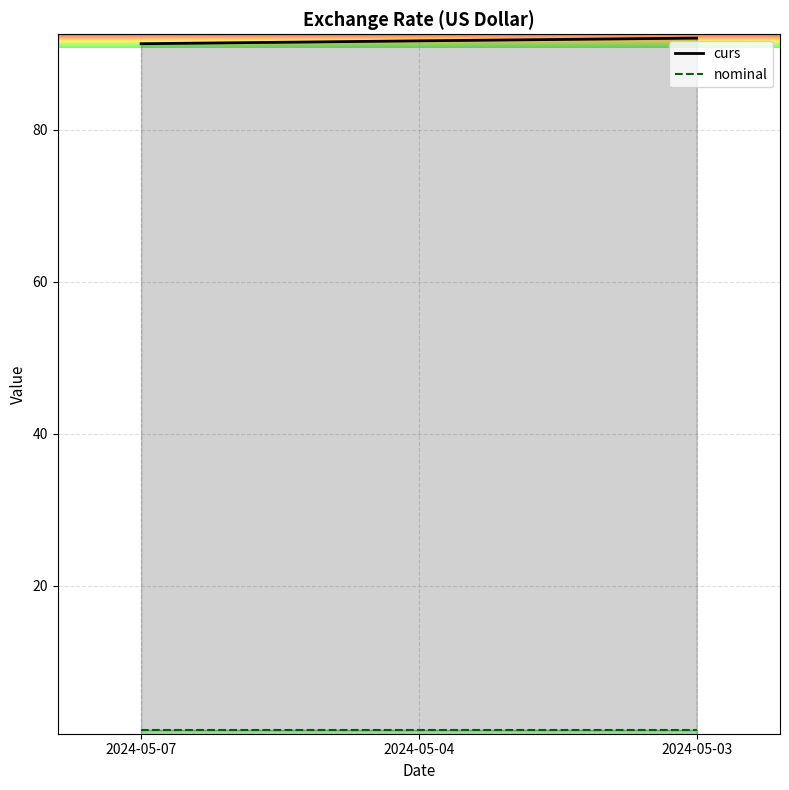

What is the smallest value displayed?

1.0